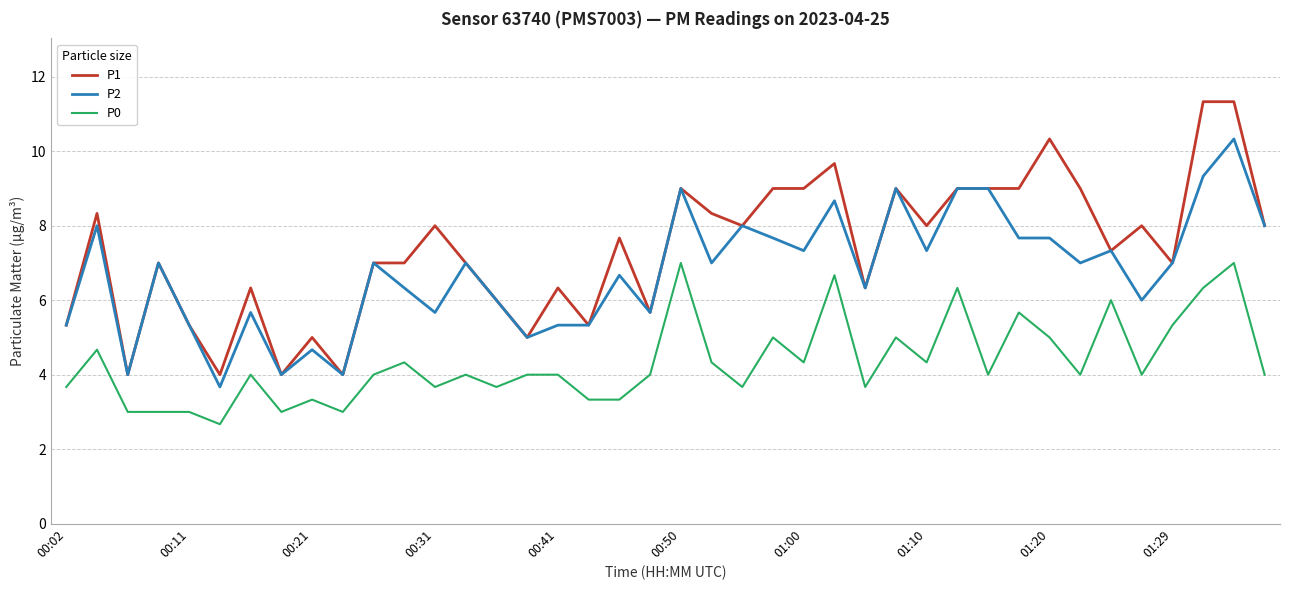

What is the lowest value of the P1 series?

4.0